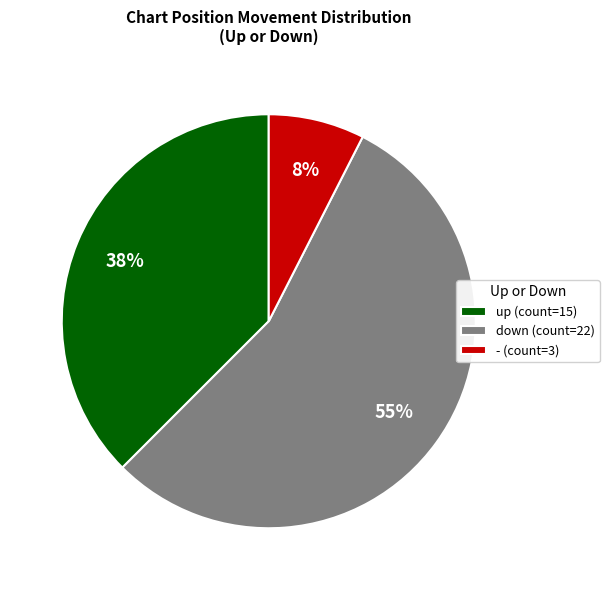

To the nearest percent, what is the difference between the - (count=3) and up (count=15) slice percentages?

30%